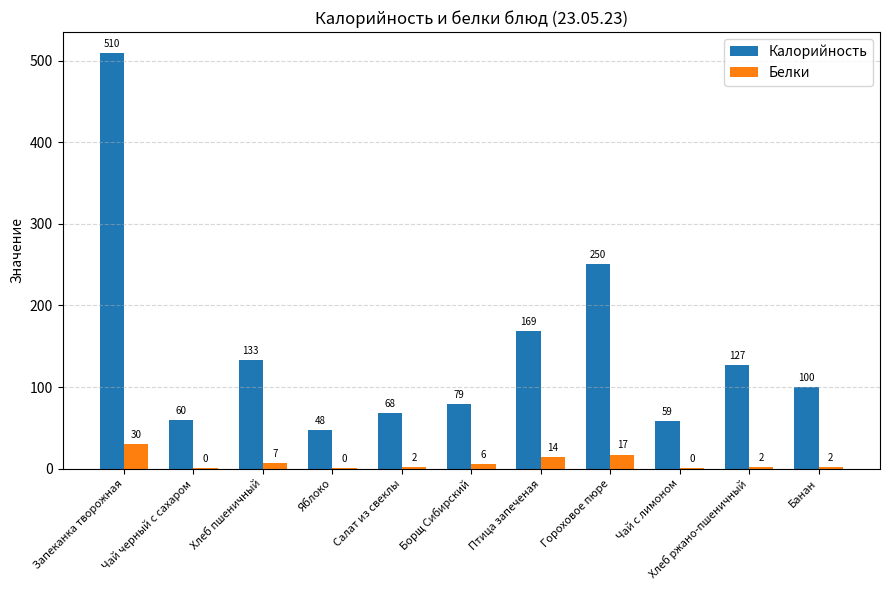

Is the value of Белки at Хлеб ржано-пшеничный greater than the value of Калорийность at Яблоко?

No